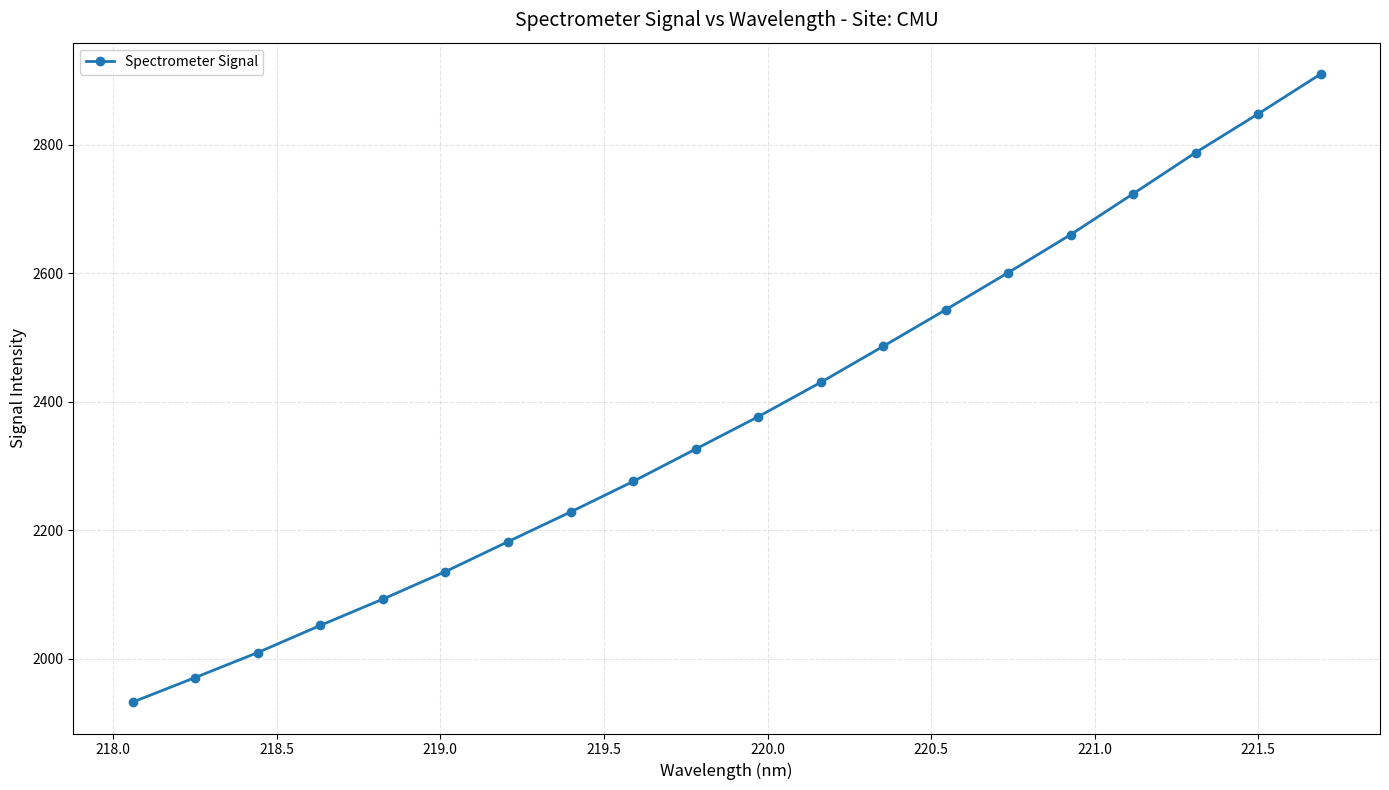

What is the value of the 18th point from the left?

2787.6